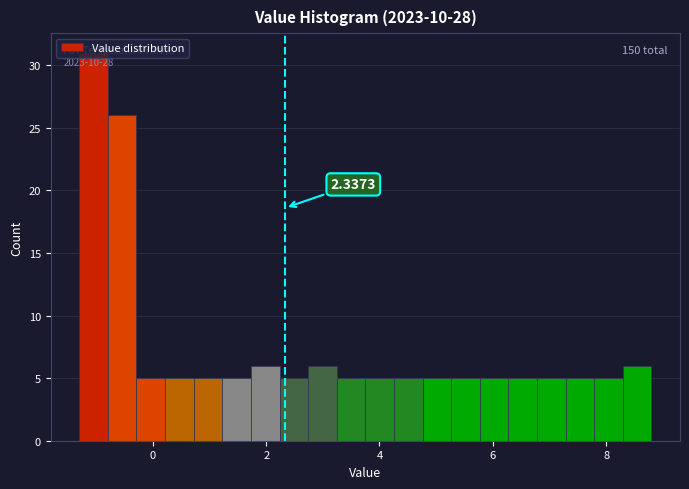

Around what value on the x-axis is the tallest bar? Give the approximate position of its centre, as read against the axis.

-1.0